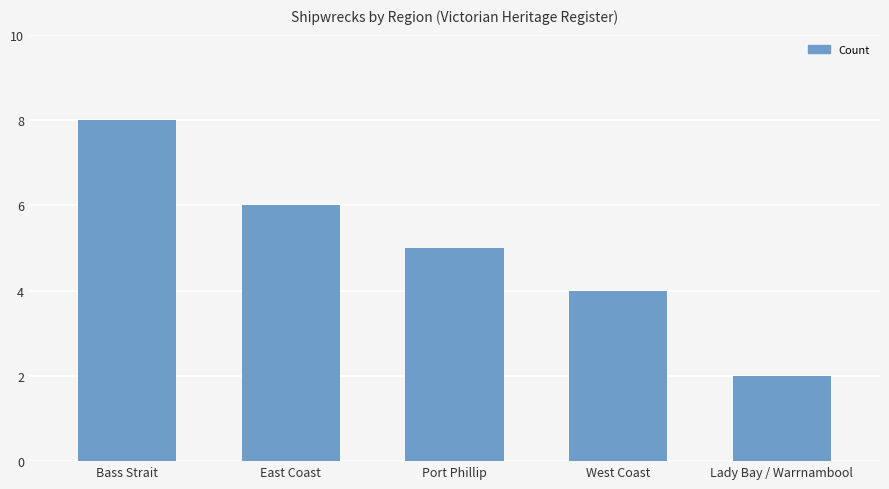

What is the value of the 1st bar from the left?

8